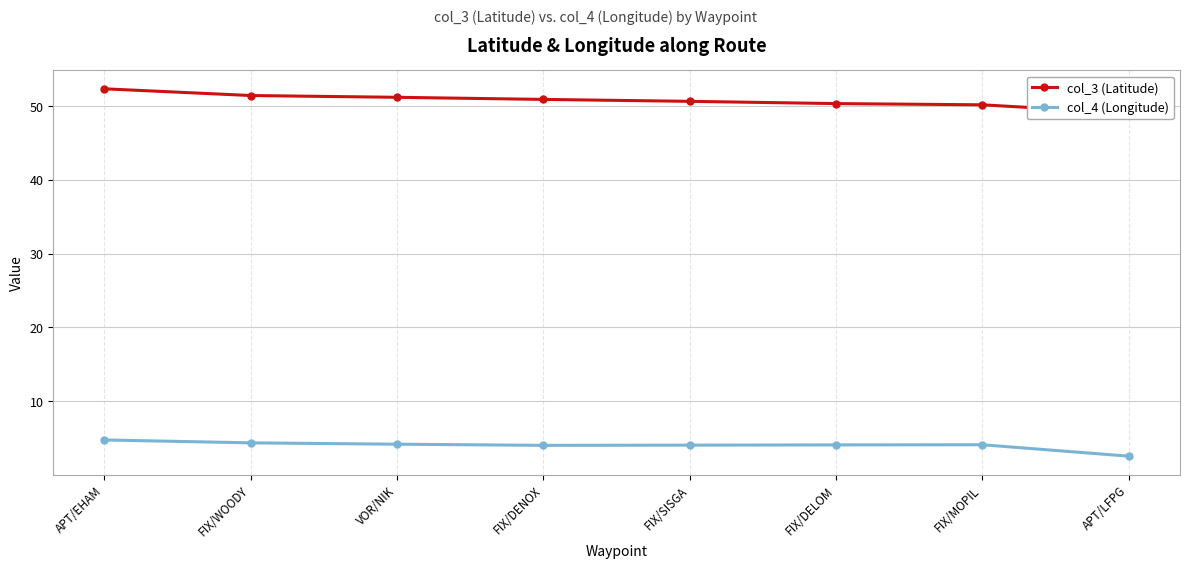

What is the difference between the col_4 (Longitude) values at FIX/SISGA and APT/LFPG?

1.5